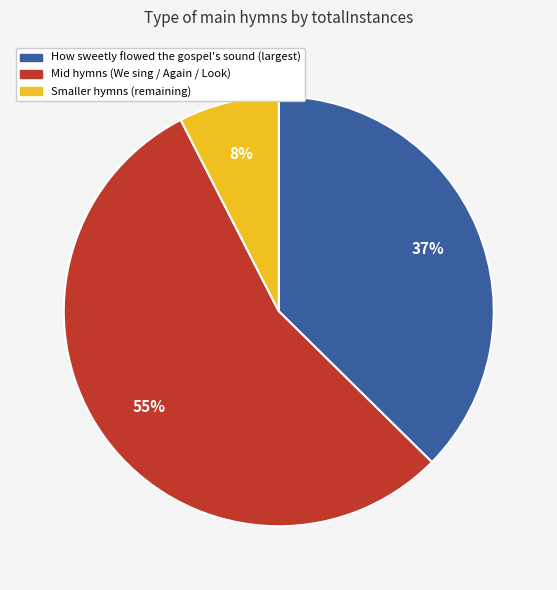

Does any single category account for the majority?

Yes